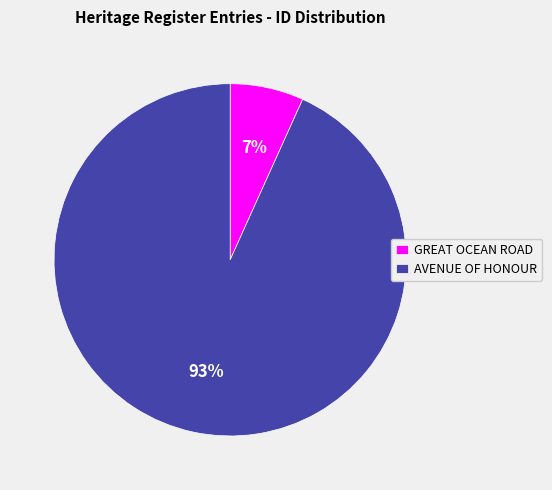

Is it true that AVENUE OF HONOUR is 86% of the pie?

False